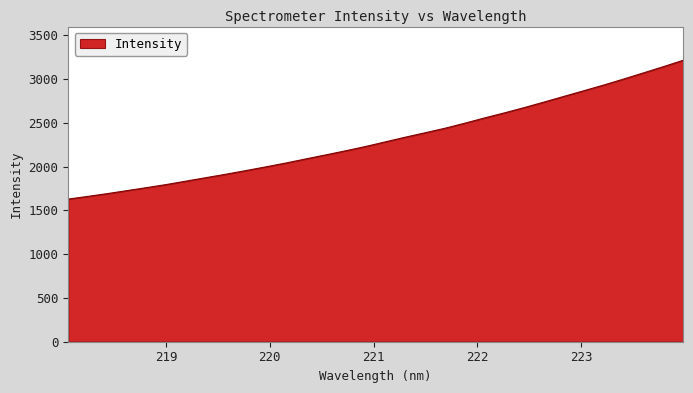

What is the average value?

2315.2